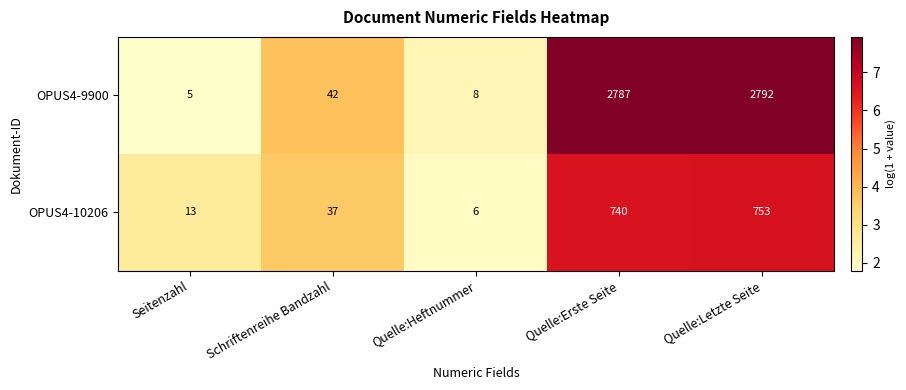

What is the approximate value of OPUS4-9900 at Quelle:Erste Seite, to the nearest 100?

2800